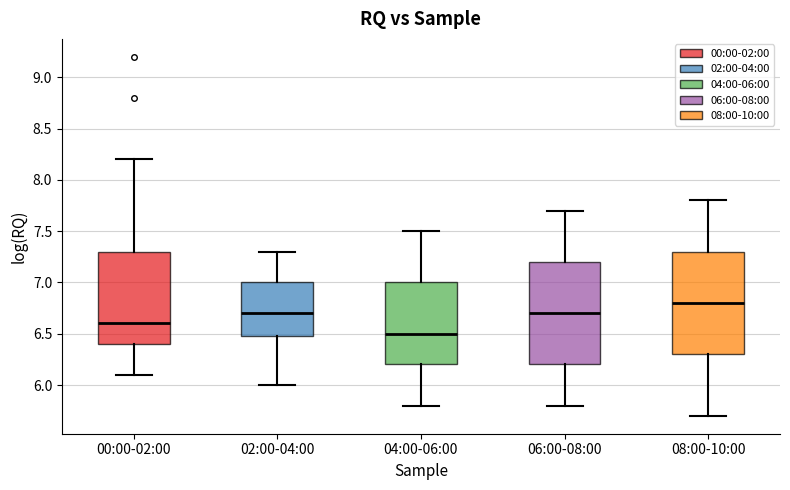

Which box's median line is the highest?

08:00-10:00